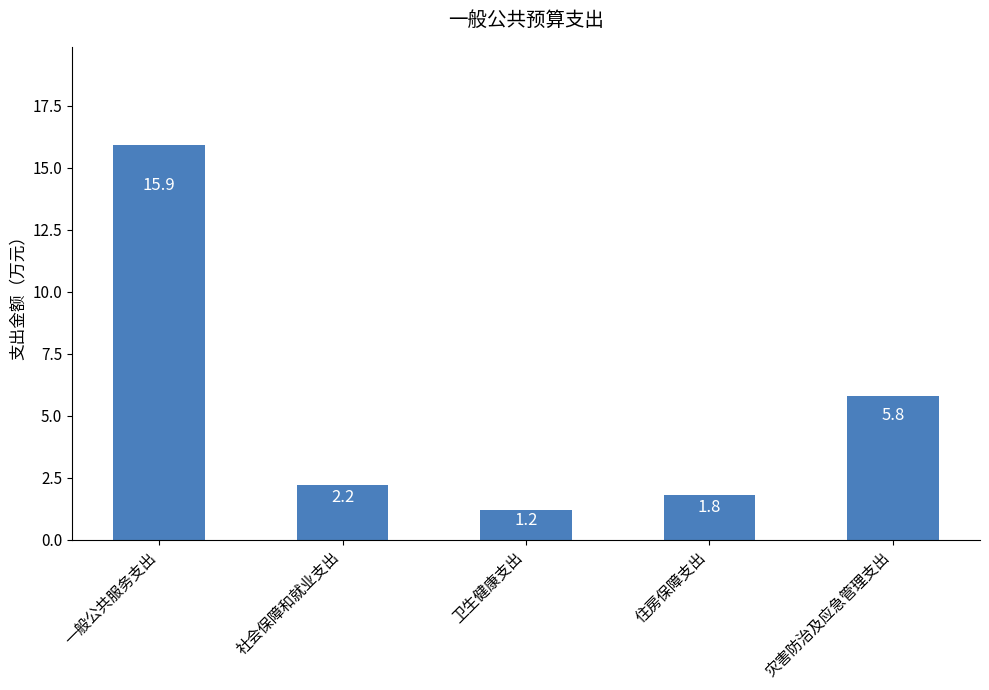

What is the difference between the maximum and minimum values?

14.7